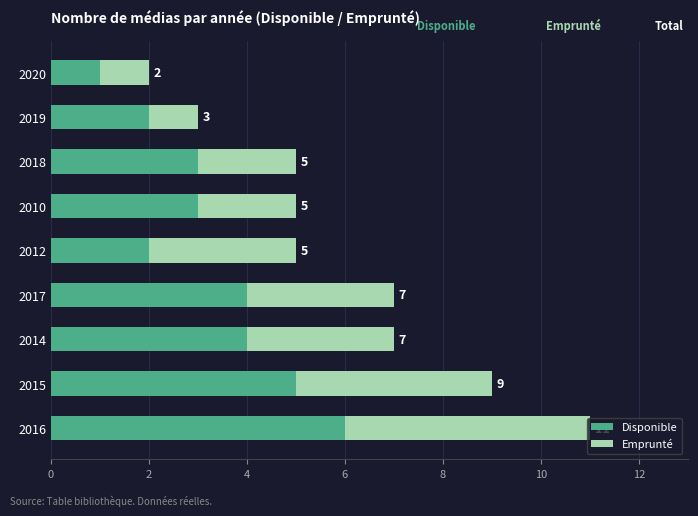

Count the Disponible values in the range 2 to 4.

6